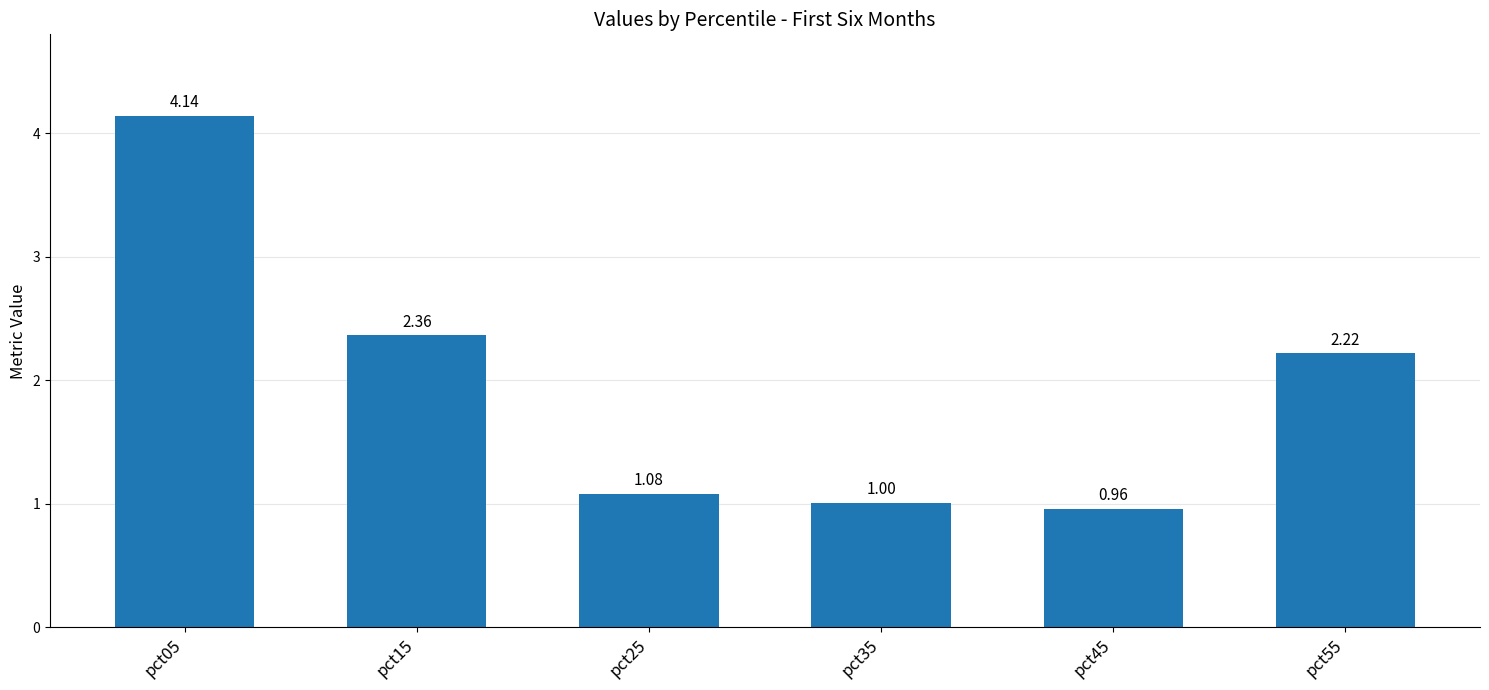

How many series are shown in this chart?

1